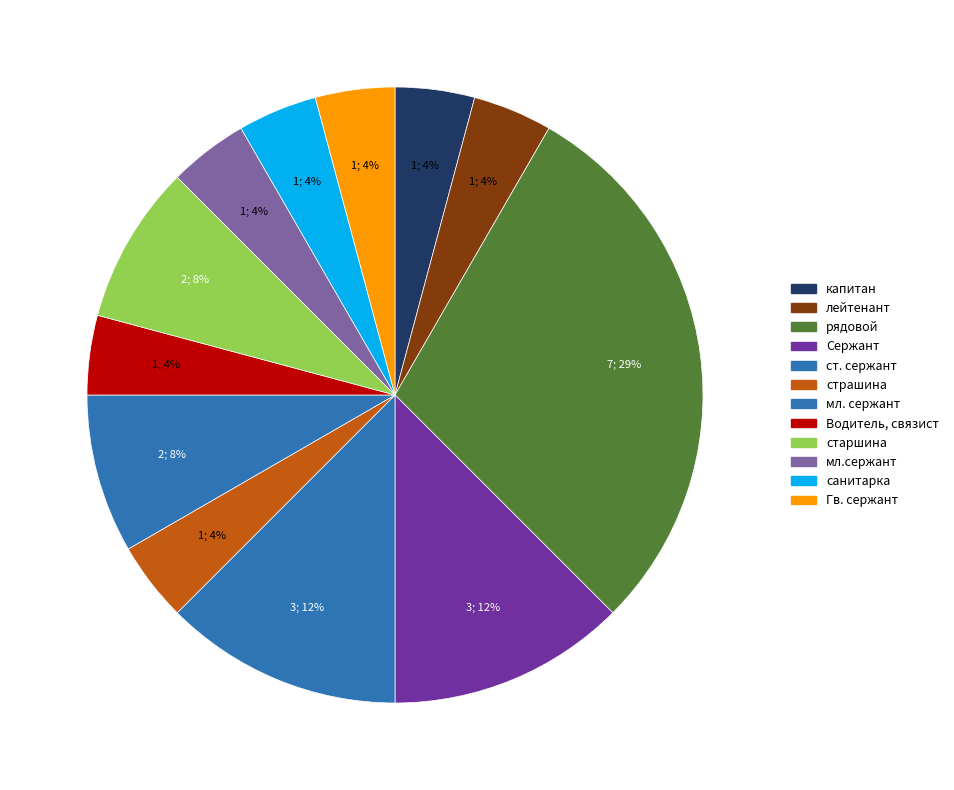

Count the number of slices in the pie.

12